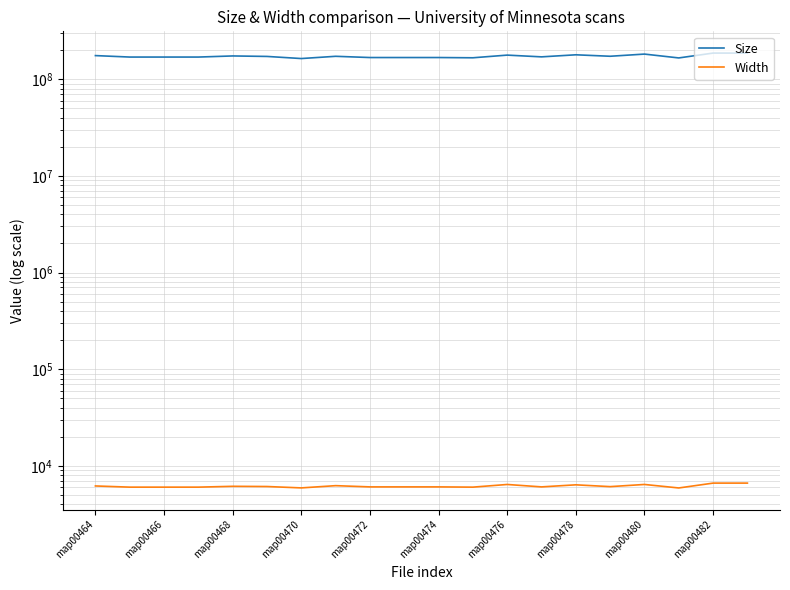

What is the sum of the Size values at 10 and map00474?

339249702